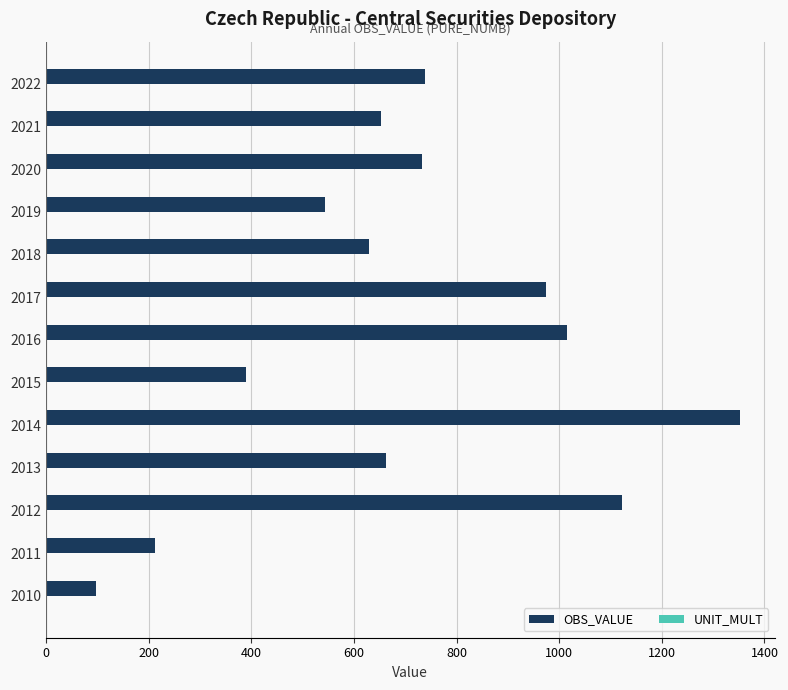

The value of OBS_VALUE at 2019 is 355. True or false?

False